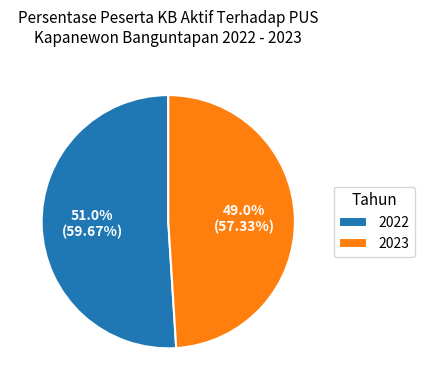

To the nearest percent, what is the average slice percentage?

50%